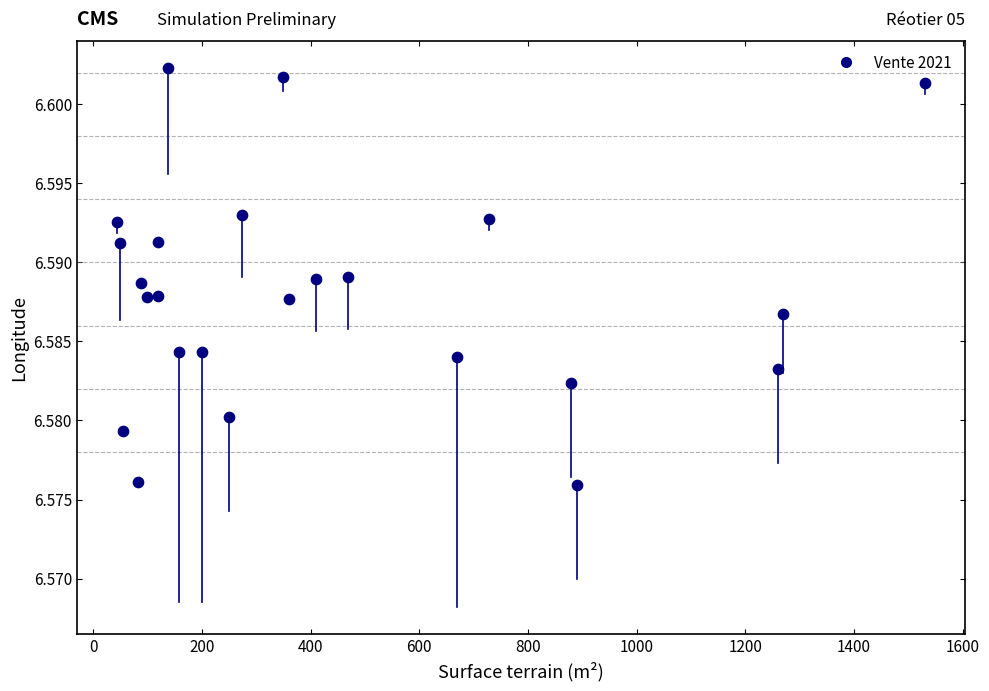

What is the range of X values (max minus min)?

1486.0